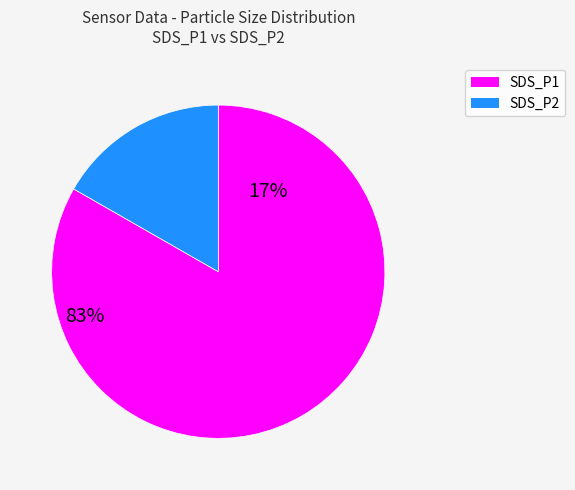

Rank the categories by value from lowest to highest.

SDS_P2, SDS_P1